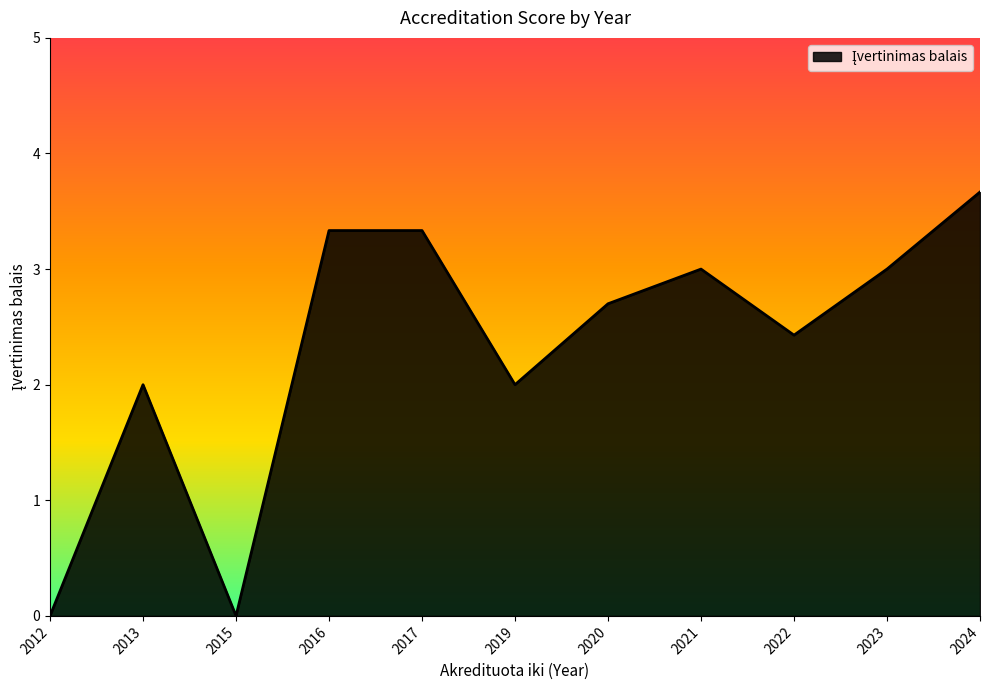

The value at 2023 is 3.0. True or false?

True